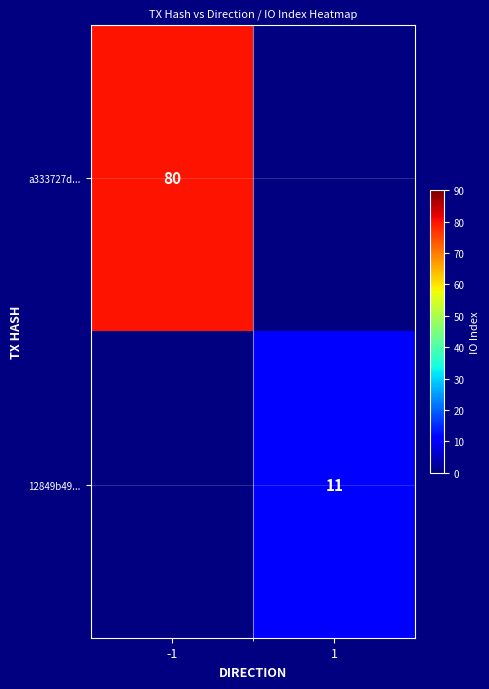

True or false: 12849b49... has a value of 11 at 1.

True